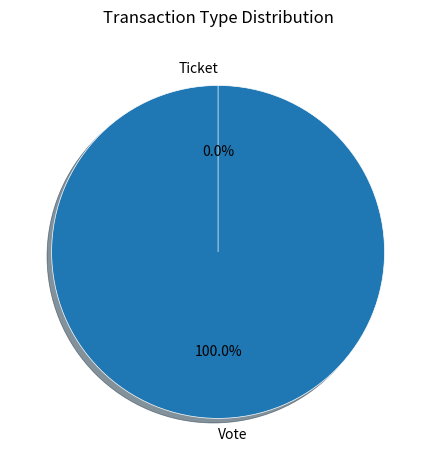

What is the change in value from Vote to Ticket?

-1